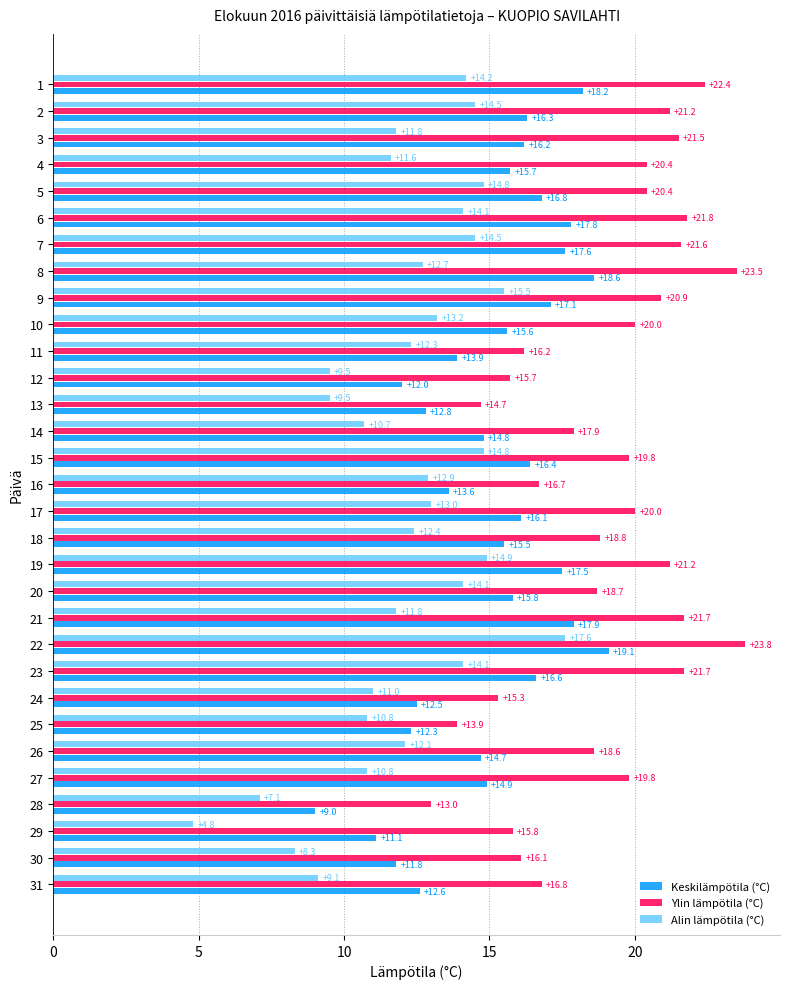

Which series has the widest spread of values?

Alin lämpötila (°C)